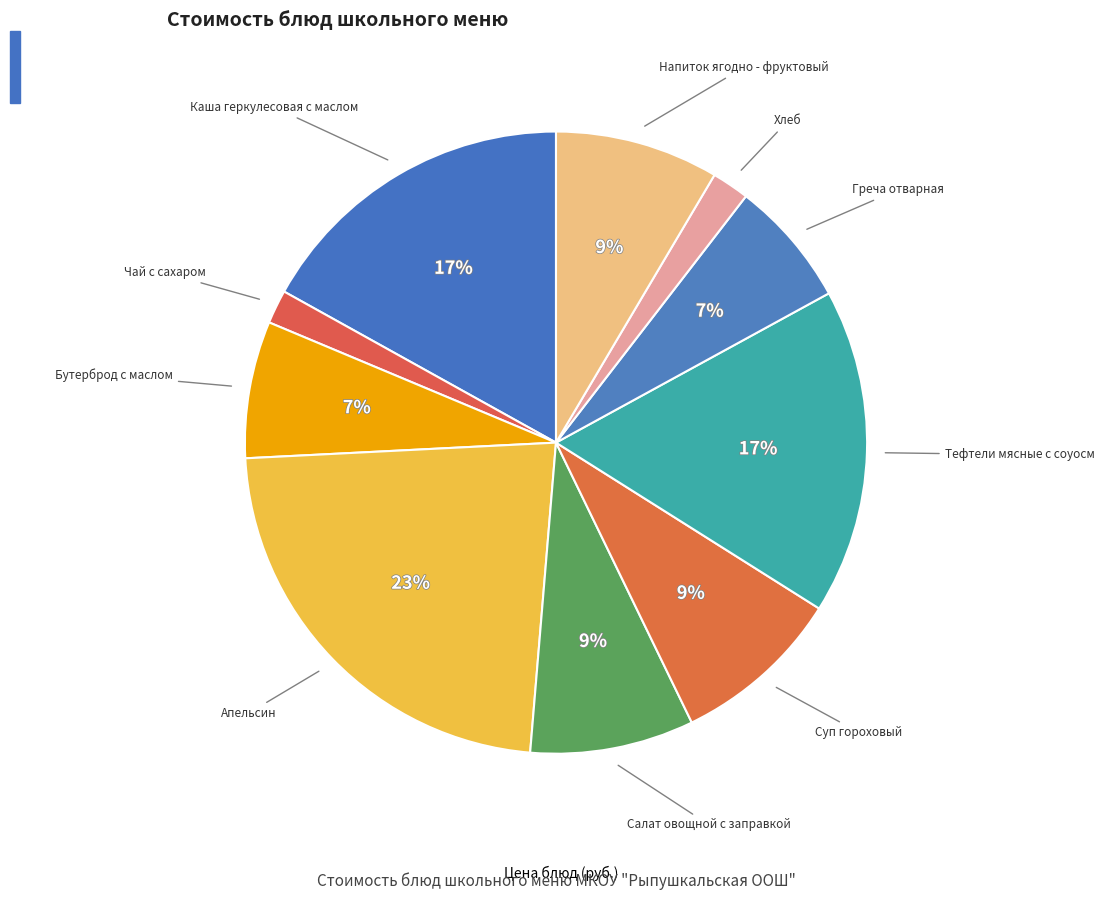

To the nearest percent, what is the difference between the largest and smallest slice percentages?

21%